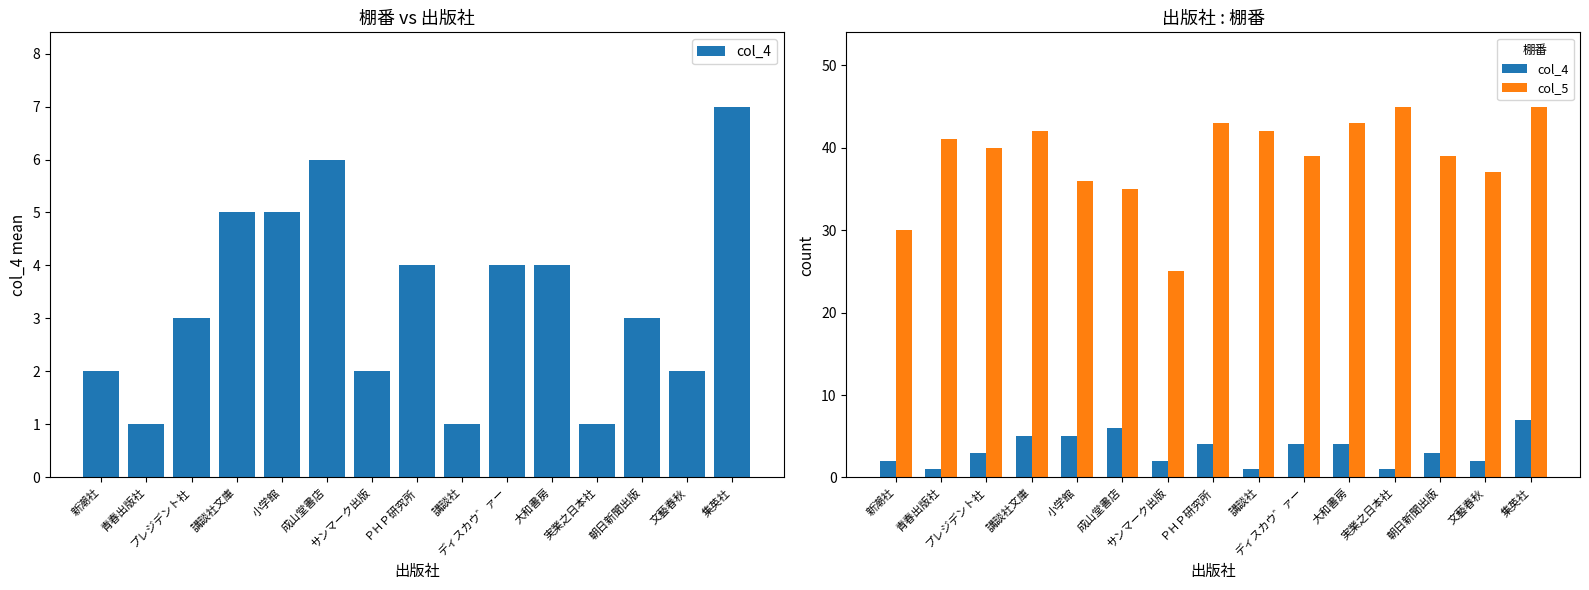

At which label does col_4 first exceed 3?

講談社文庫